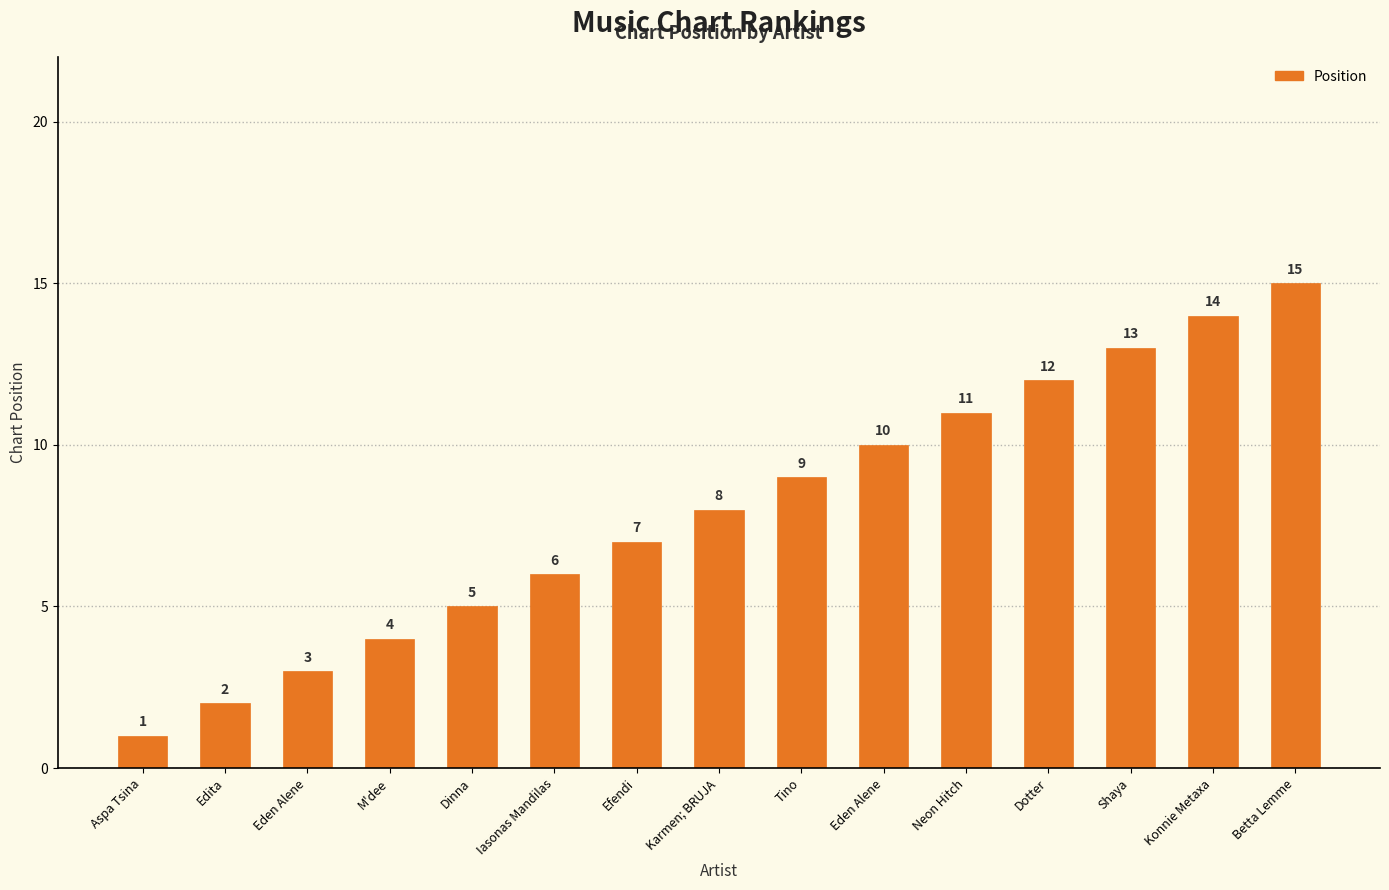

Reading left to right, what are all the values shown in this chart?

Aspa Tsina=1	Edita=2	Eden Alene=3	M'dee=4	Dinna=5	Iasonas Mandilas=6	Efendi=7	Karmen; BRUJA=8	Tino=9	Eden Alene=10	Neon Hitch=11	Dotter=12	Shaya=13	Konnie Metaxa=14	Betta Lemme=15